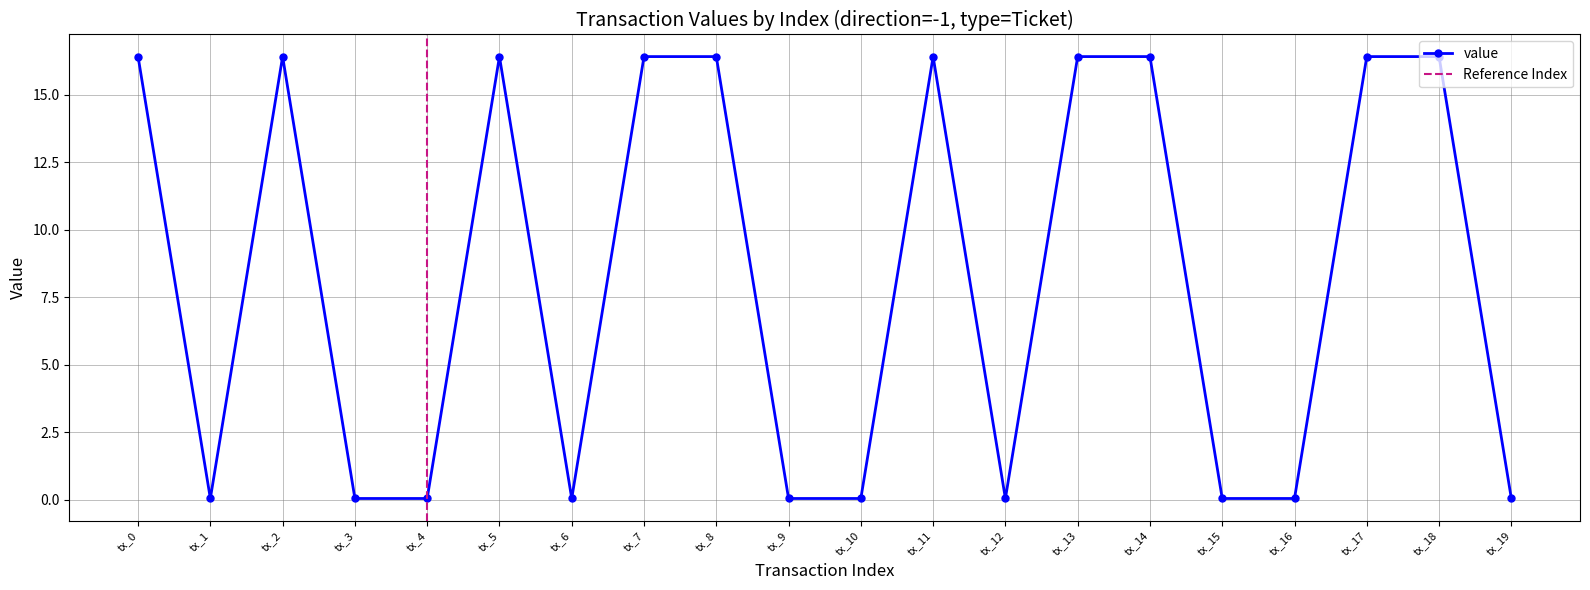

Reading left to right, transcribe all the data shown in this chart.

16.4	0.0	16.4	0.0	0.0	16.4	0.0	16.4	16.4	0.0	0.0	16.4	0.0	16.4	16.4	0.0	0.0	16.4	16.4	0.0